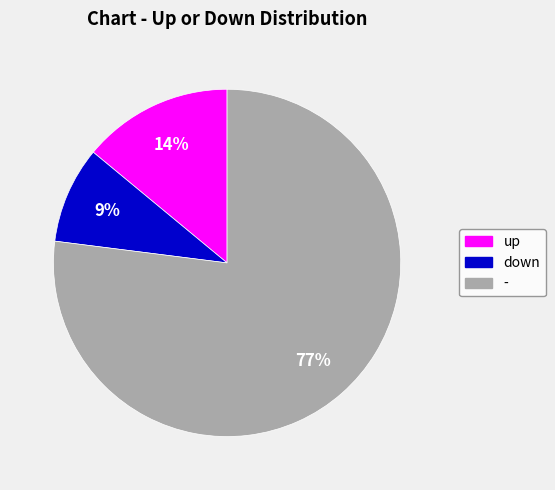

To the nearest percent, what is the difference between the - and up slice percentages?

63%